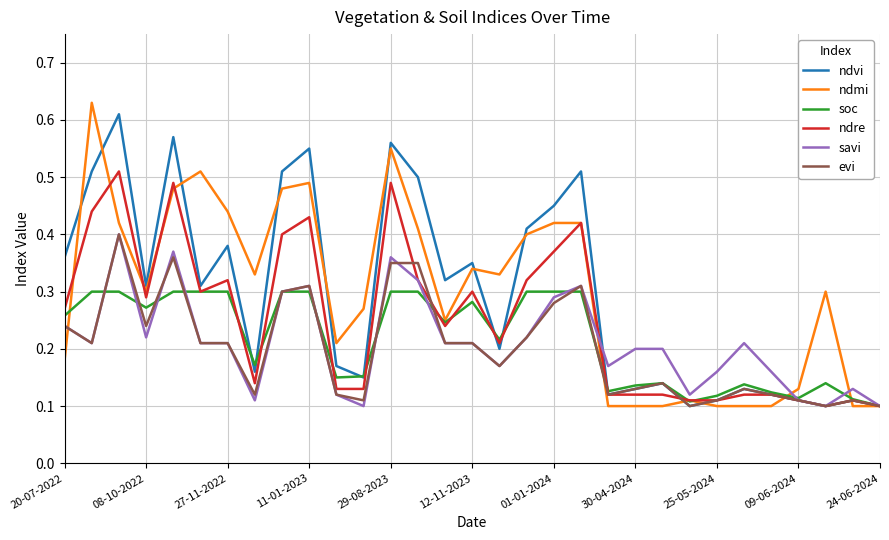

True or false: ndmi has more than 1 interior local peaks.

True